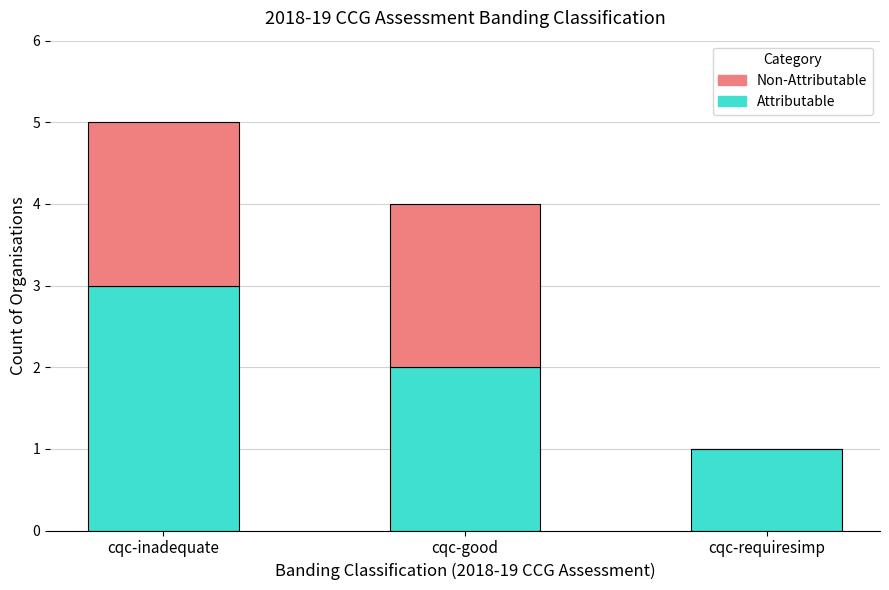

The value of Attributable at cqc-inadequate is 4. True or false?

False